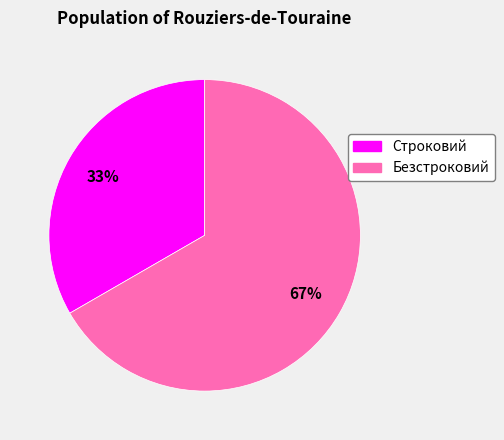

What is the ratio of the value at Безстроковий to the value at Строковий?

2.0